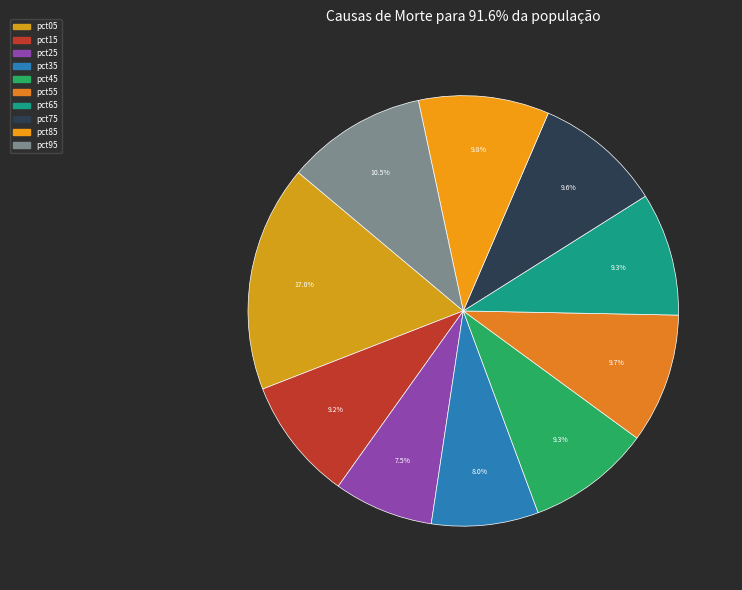

Count the number of slices in the pie.

10